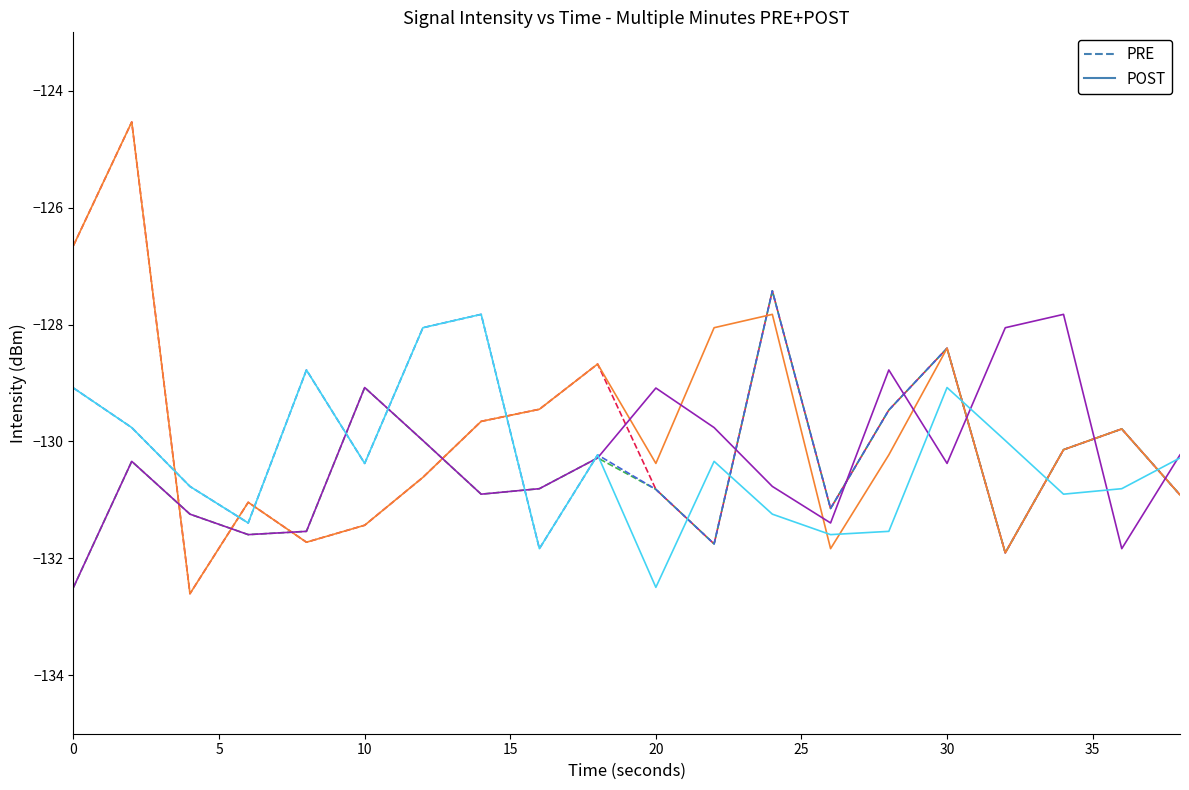

What is the greatest value displayed?

-124.5